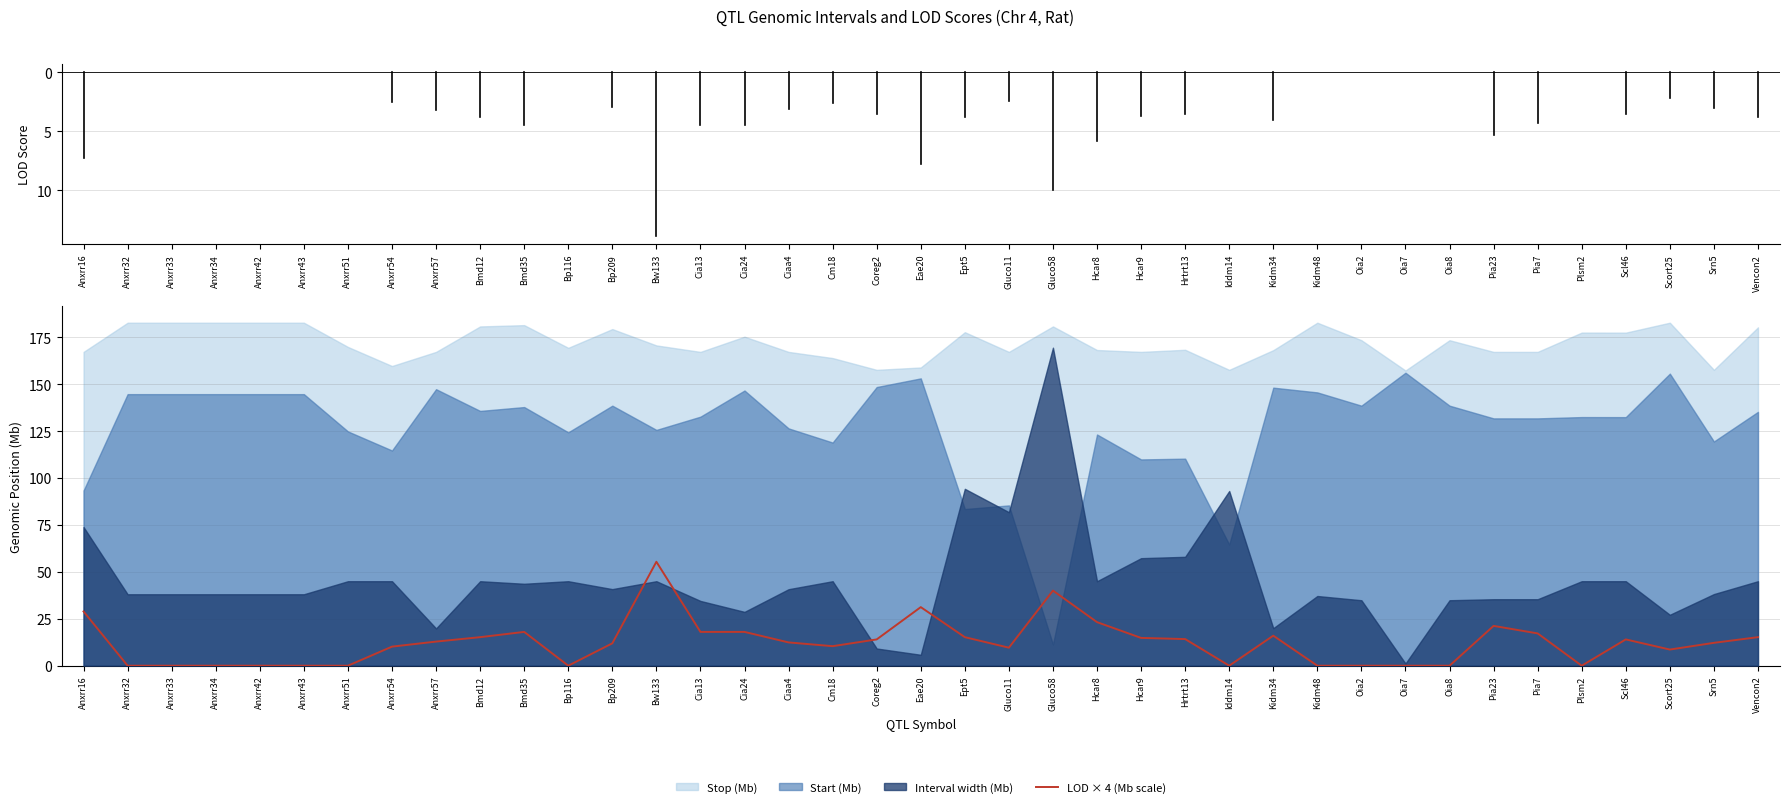

What position from the right is Anxrr34?

36